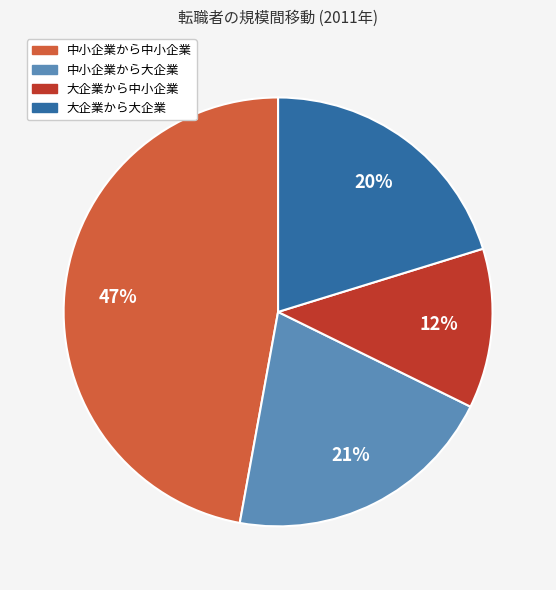

To the nearest percent, what is the combined percentage of 中小企業から中小企業 and 大企業から中小企業?

59%